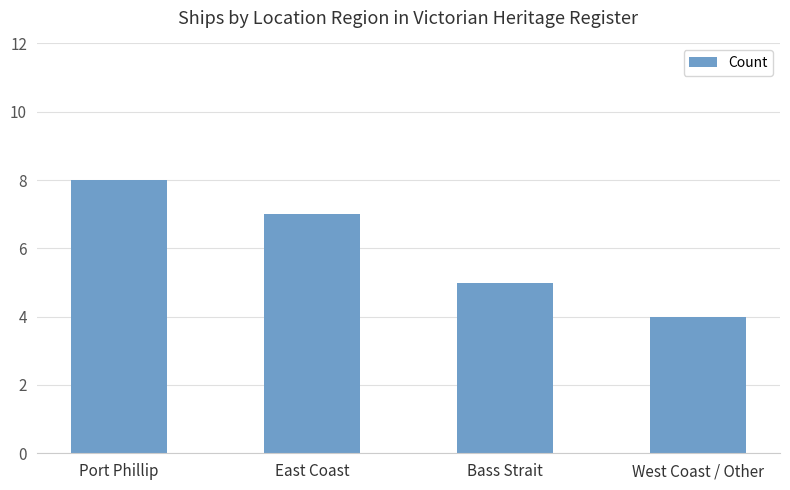

Is it true that the value at West Coast / Other is 6?

False